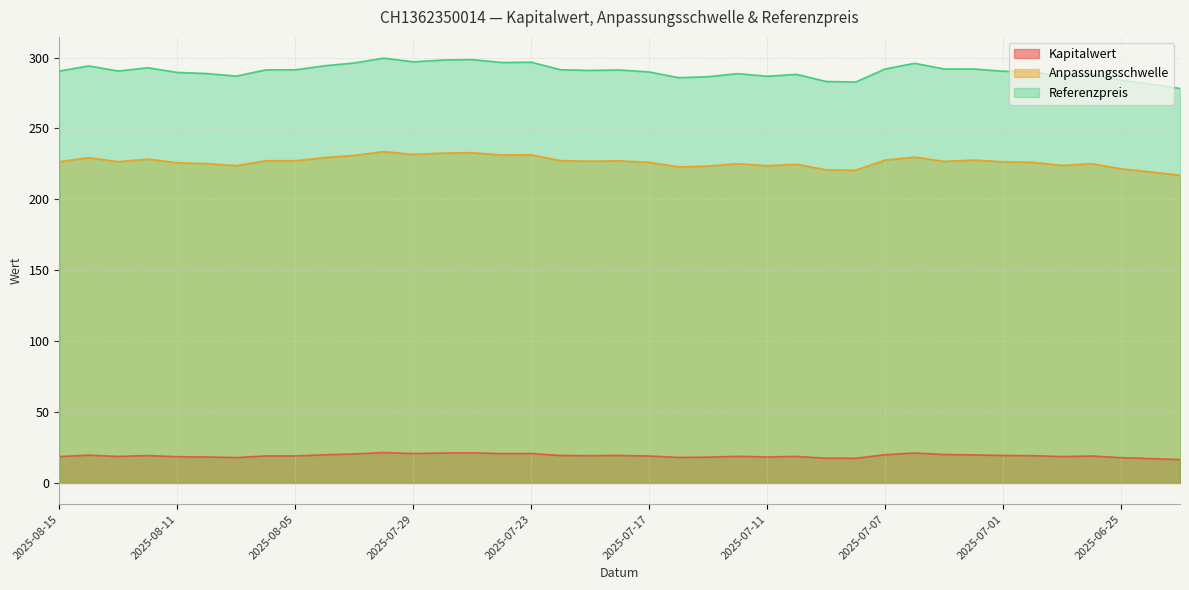

What is the label of the 1st point from the right?

2025-06-23